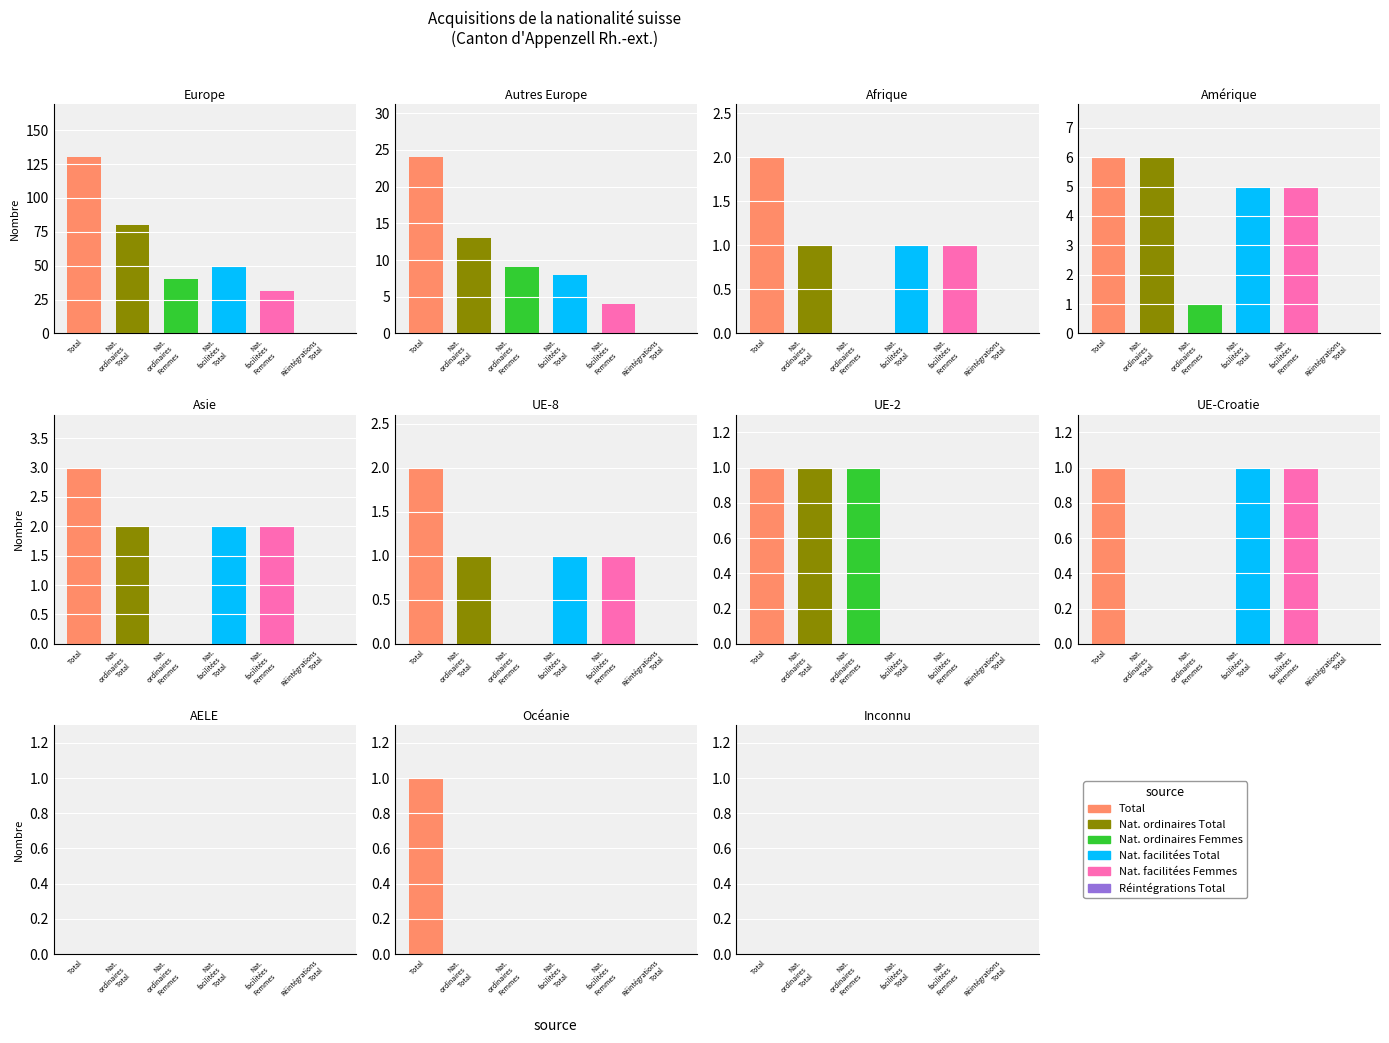

Which series has the largest range (max minus min)?

Total